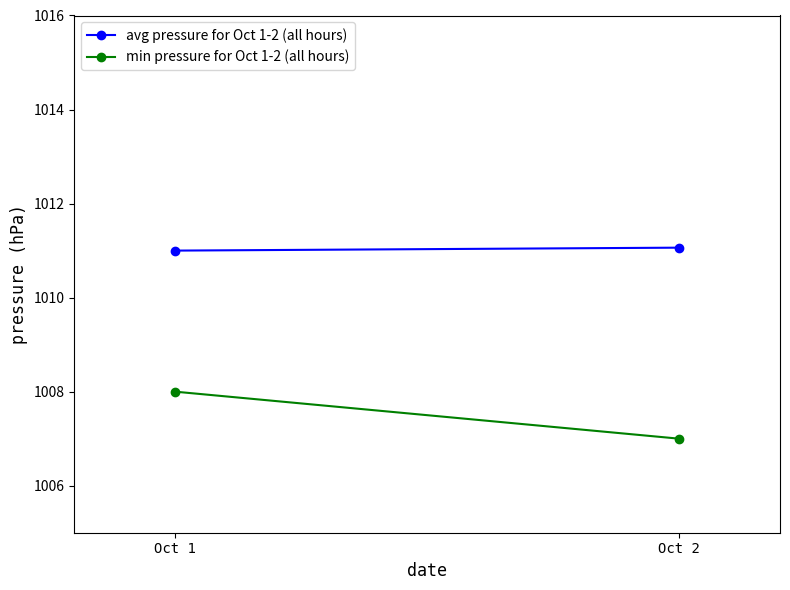

Is it true that avg pressure for Oct 1-2 (all hours) equals 1011.0 at Oct 1?

True